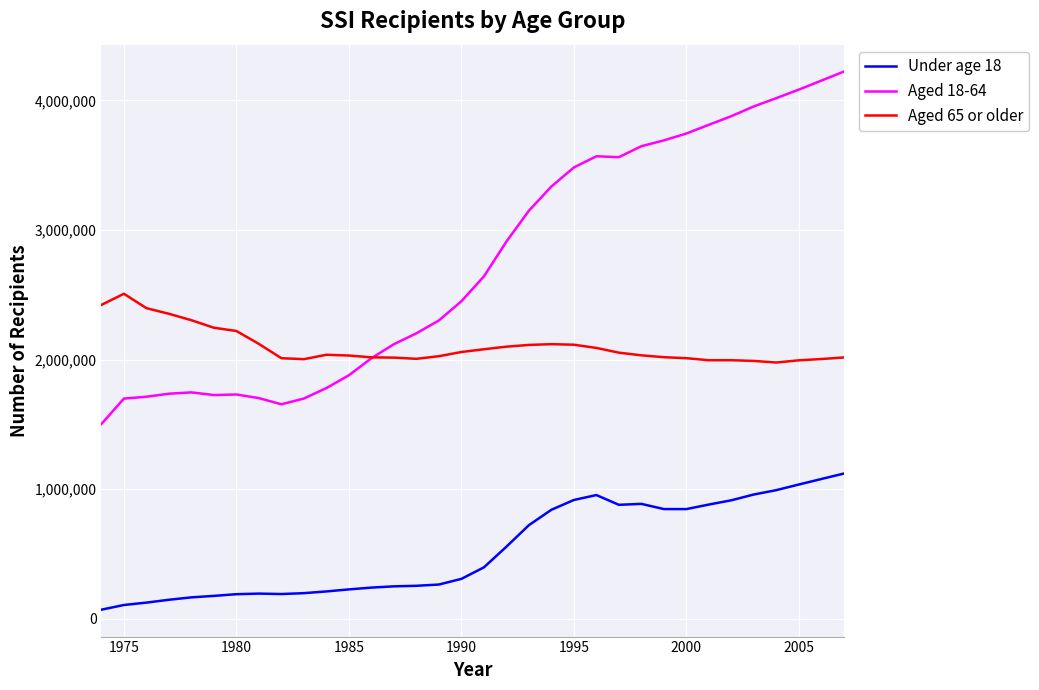

What is the average value of the Under age 18 series?

534269